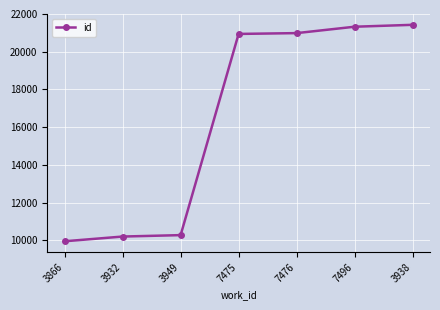

How many categories are shown in the chart?

7